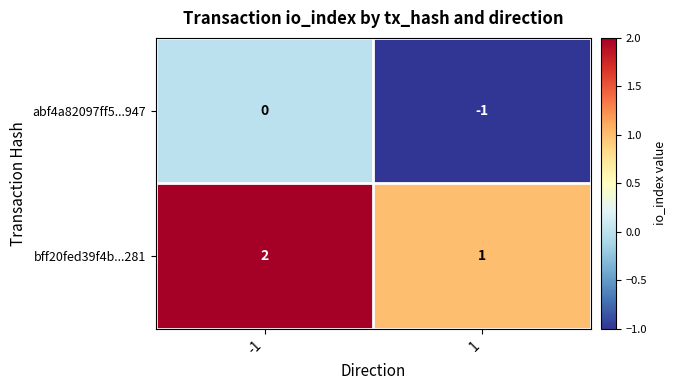

True or false: abf4a82097ff5...947 has a value of 0 at -1.

True